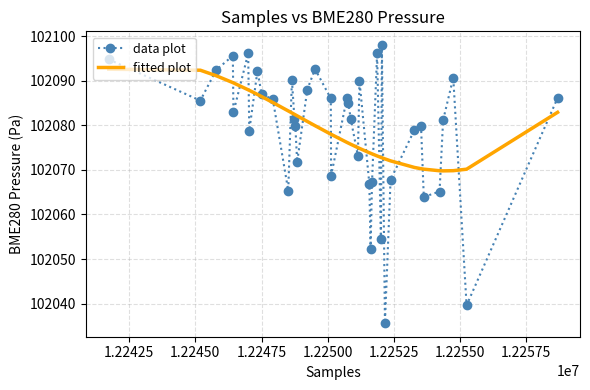

What is the highest value of the data plot series?

102098.0